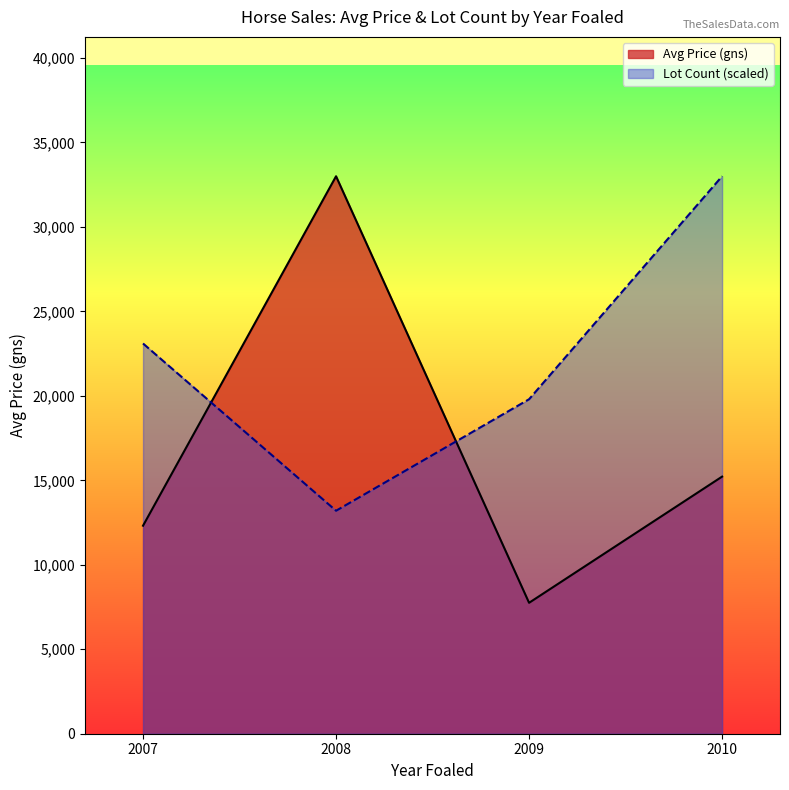

At which label does Avg Price (gns) reach its minimum?

2009